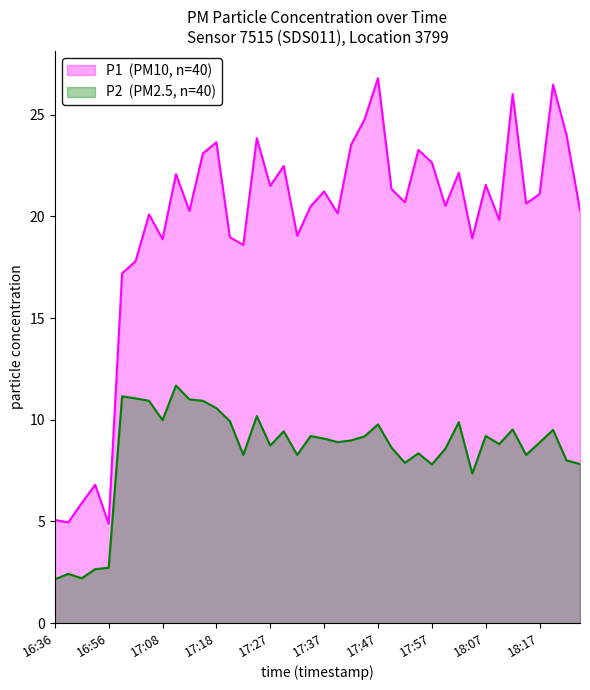

At which label is P2 closest to 6?

18:04